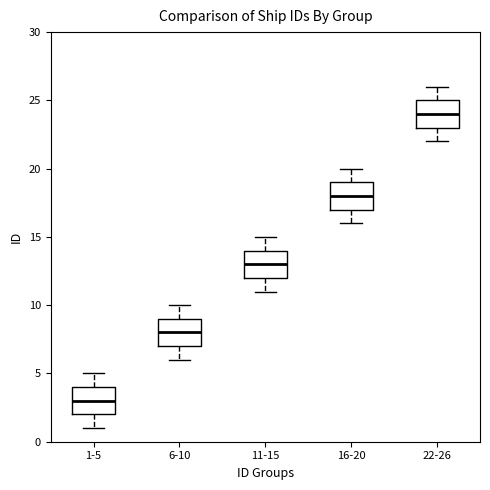

Which box has the highest median line?

22-26